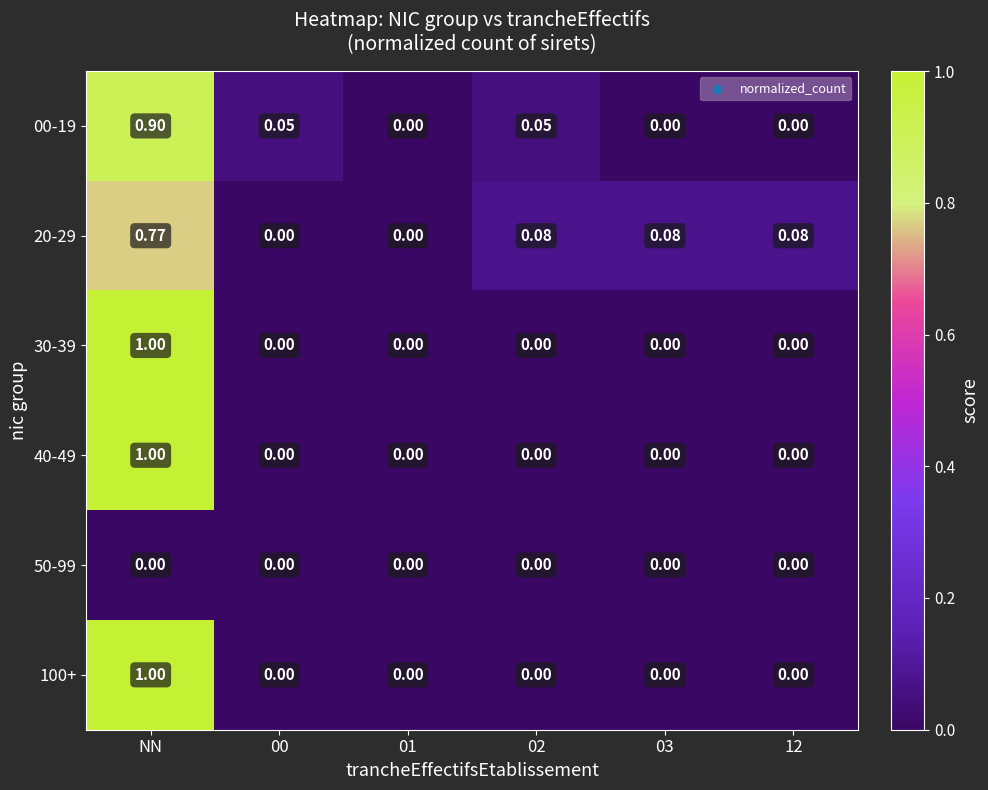

At which category is the sum across all series the highest?

NN